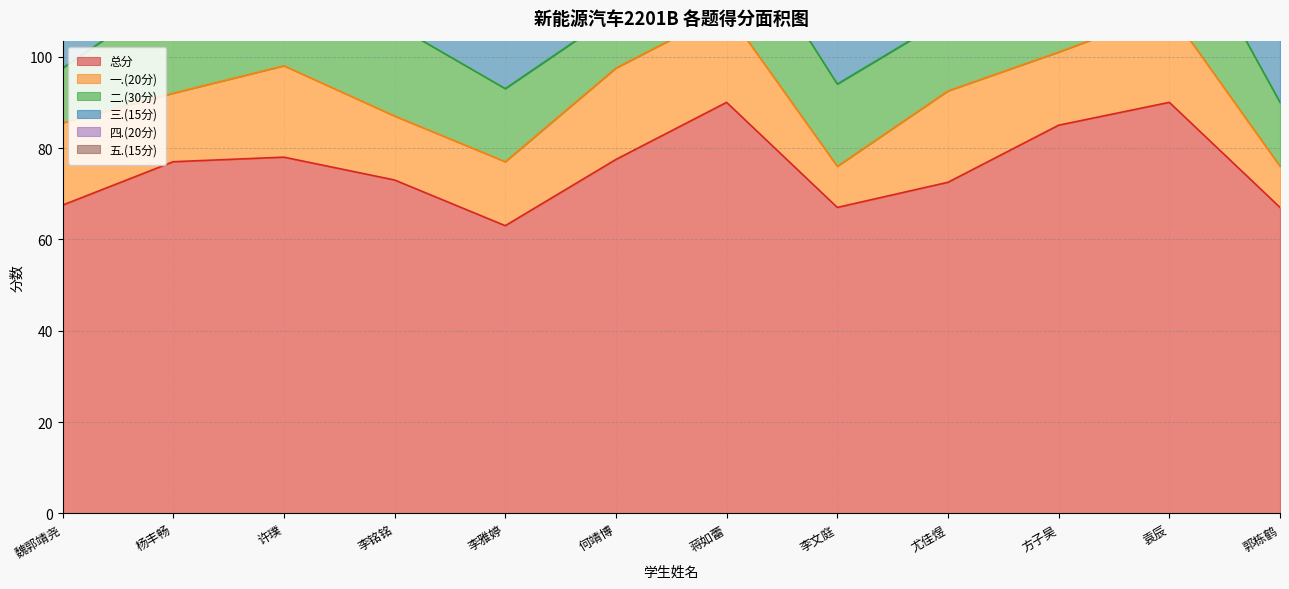

Reading left to right, what are all the values shown in this chart?

总分: 魏郭靖尧=67.5	杨丰畅=77.0	许璞=78.0	李铭铭=73.0	李雅婷=63.0	何靖博=77.5	蒋如蕾=90.0	李文庭=67.0	尤佳煜=72.5	方子昊=85.0	袁辰=90.0	郭栋鹤=67.0
一.(20分): 魏郭靖尧=18.0	杨丰畅=15.0	许璞=20.0	李铭铭=14.0	李雅婷=14.0	何靖博=20.0	蒋如蕾=20.0	李文庭=9.0	尤佳煜=20.0	方子昊=16.0	袁辰=20.0	郭栋鹤=9.0
二.(30分): 魏郭靖尧=12.0	杨丰畅=22.0	许璞=14.0	李铭铭=20.0	李雅婷=16.0	何靖博=12.0	蒋如蕾=22.0	李文庭=18.0	尤佳煜=16.0	方子昊=22.0	袁辰=24.0	郭栋鹤=14.0
三.(15分): 魏郭靖尧=15.0	杨丰畅=15.0	许璞=15.0	李铭铭=15.0	李雅婷=15.0	何靖博=15.0	蒋如蕾=15.0	李文庭=15.0	尤佳煜=6.0	方子昊=15.0	袁辰=15.0	郭栋鹤=15.0
四.(20分): 魏郭靖尧=16.5	杨丰畅=18.0	许璞=18.0	李铭铭=16.0	李雅婷=12.0	何靖博=19.5	蒋如蕾=19.0	李文庭=17.0	尤佳煜=19.5	方子昊=18.0	袁辰=19.0	郭栋鹤=19.0
五.(15分): 魏郭靖尧=6.0	杨丰畅=7.0	许璞=11.0	李铭铭=8.0	李雅婷=6.0	何靖博=11.0	蒋如蕾=14.0	李文庭=8.0	尤佳煜=11.0	方子昊=14.0	袁辰=12.0	郭栋鹤=10.0